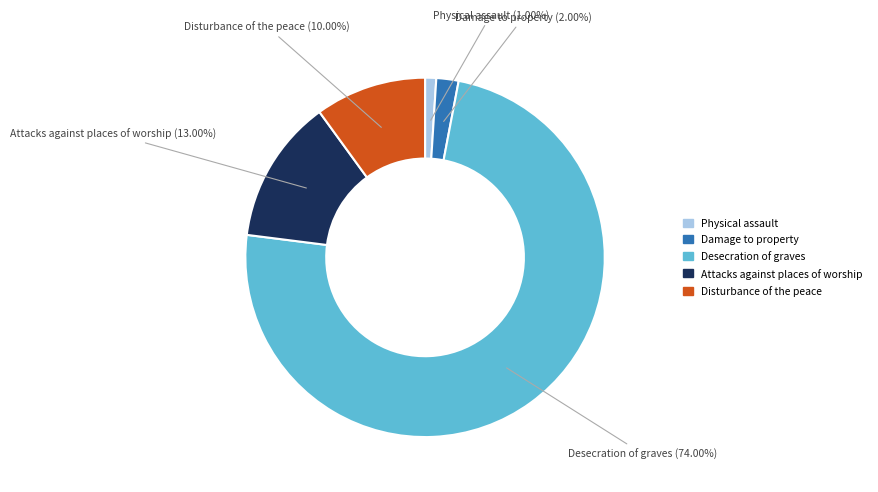

Is it true that Desecration of graves is 68% of the pie?

False